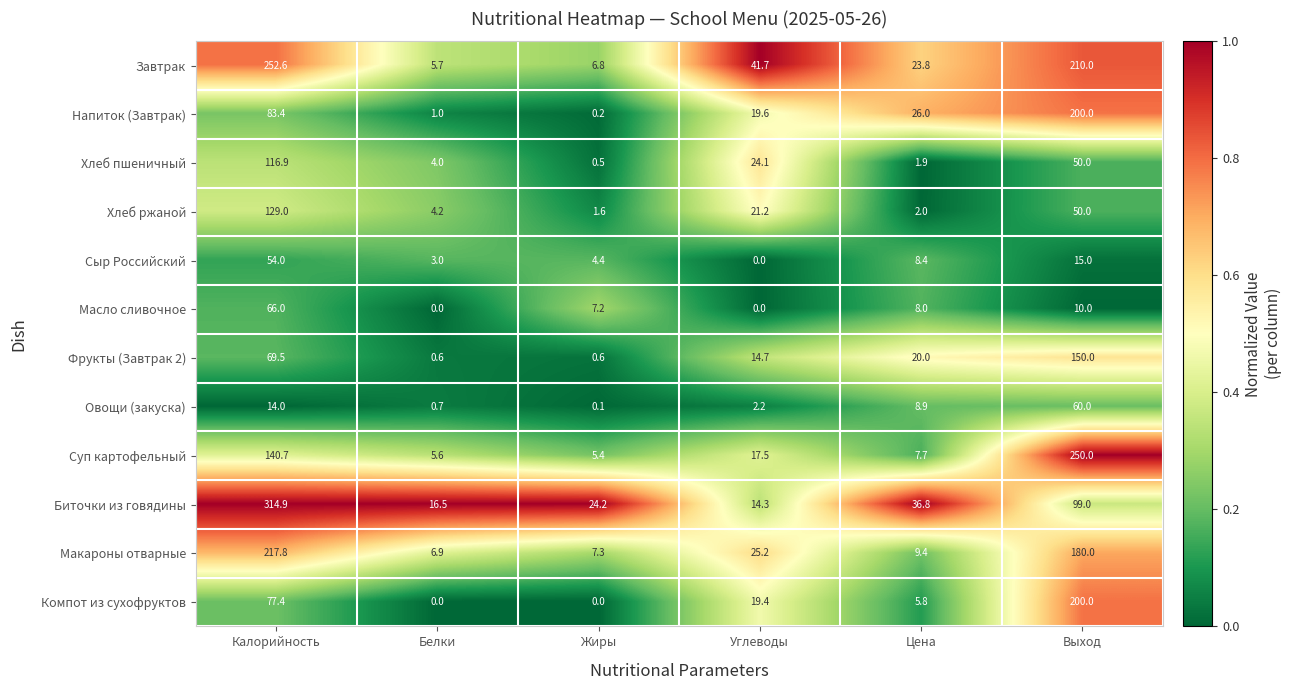

What is the difference between the maximum and minimum values in the Фрукты (Завтрак 2) series?

149.4